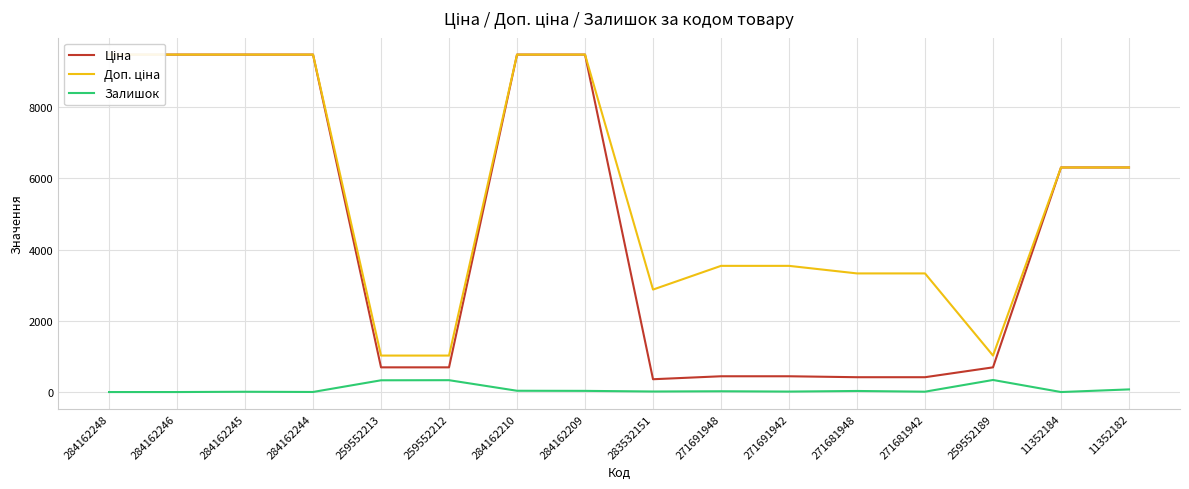

In Ціна, how many points are lower than both neighbors (excluding endpoints)?

1